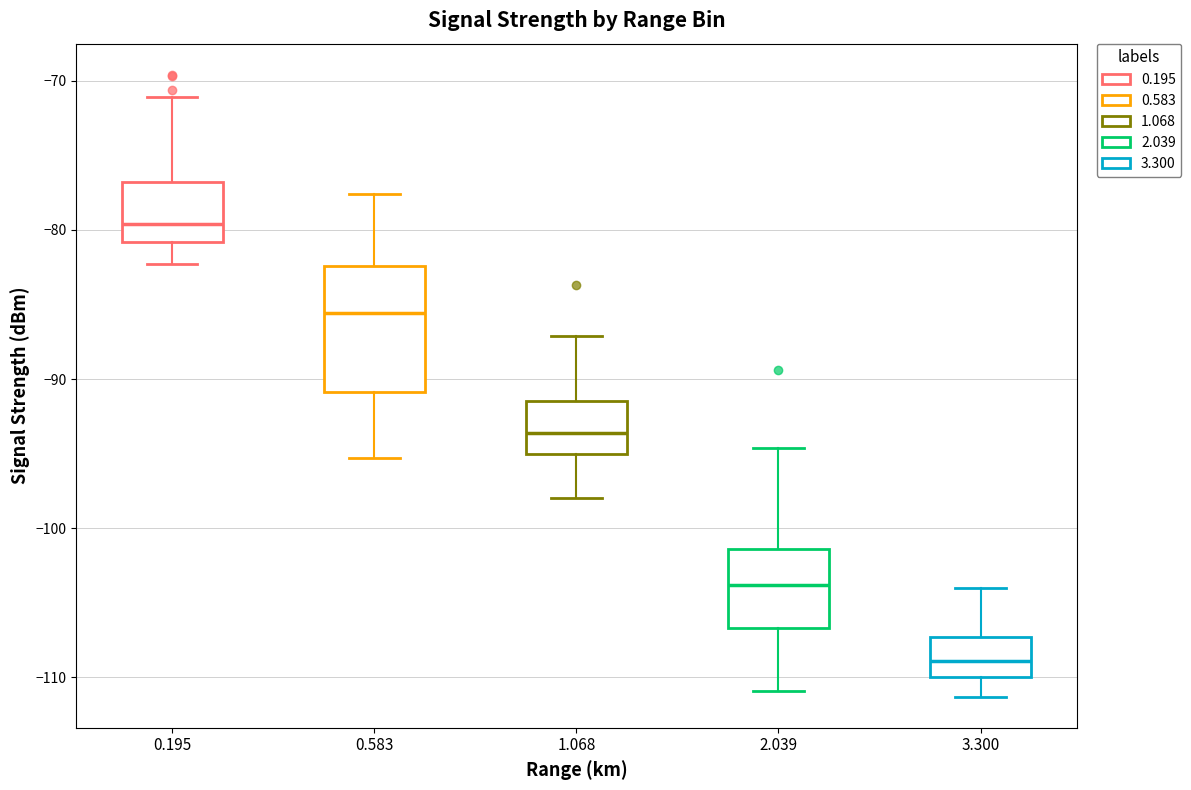

Reading left to right, read every box against the y-axis: the position of its median line, the range the box covers, and the ends of its whiskers. The values are not printed on the chart, so give them approximately, as read against the axis.

0.195: median -80, box -81 to -77, whiskers -82 to -71
0.583: median -86, box -91 to -82, whiskers -95 to -78
1.068: median -94, box -95 to -91, whiskers -98 to -87
2.039: median -104, box -107 to -101, whiskers -111 to -95
3.300: median -109, box -110 to -107, whiskers -111 to -104